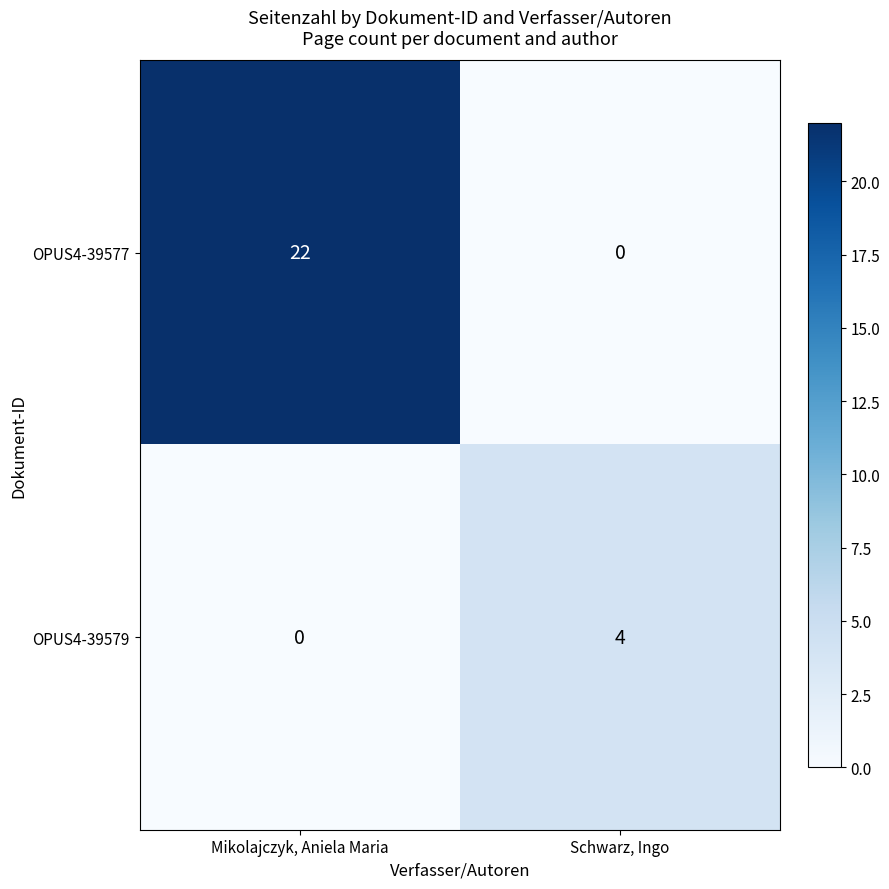

Rank the series by their average value, from highest to lowest.

OPUS4-39577, OPUS4-39579